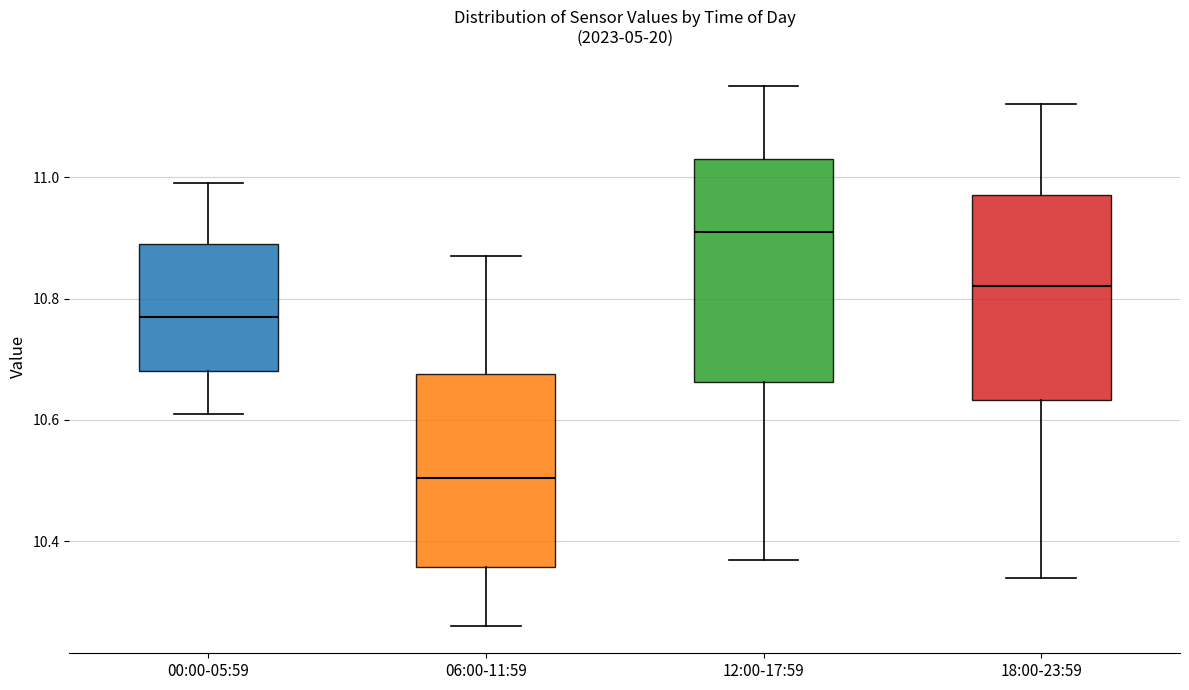

Reading left to right, transcribe this box plot: for each box, give where its median line is, the range the box spans, and where its two whiskers end, as read against the y-axis. The values are not printed on the chart, so give them approximately, as read against the axis.

00:00-05:59: median 10.78, box 10.68 to 10.90, whiskers 10.62 to 11.00
06:00-11:59: median 10.50, box 10.36 to 10.68, whiskers 10.26 to 10.88
12:00-17:59: median 10.92, box 10.66 to 11.04, whiskers 10.38 to 11.16
18:00-23:59: median 10.82, box 10.64 to 10.98, whiskers 10.34 to 11.12